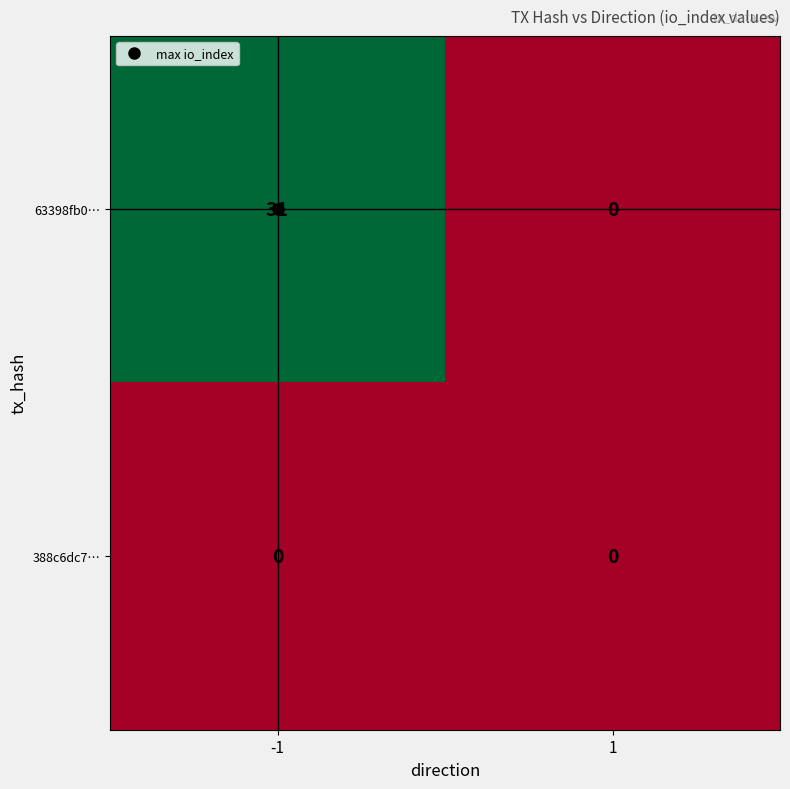

Which label corresponds to the largest value in the chart?

-1